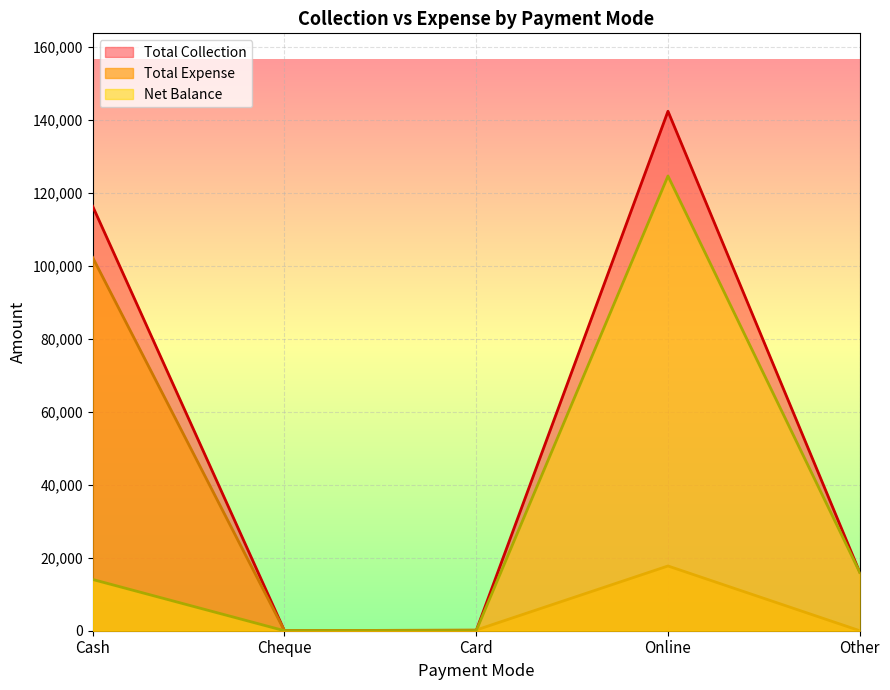

Rank the series by their maximum value, from lowest to highest.

Total Expense, Net Balance, Total Collection